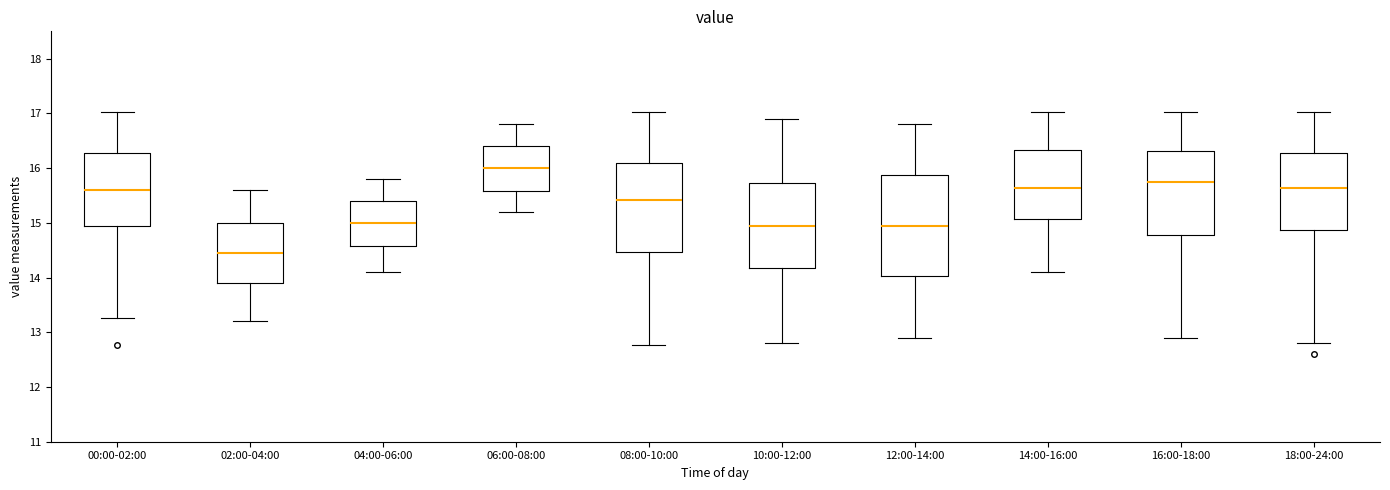

Reading left to right, read every box against the y-axis: the position of its median line, the range the box covers, and the ends of its whiskers. The values are not printed on the chart, so give them approximately, as read against the axis.

00:00-02:00: median 15.6, box 14.9 to 16.3, whiskers 13.3 to 17.0
02:00-04:00: median 14.5, box 13.9 to 15.0, whiskers 13.2 to 15.6
04:00-06:00: median 15.0, box 14.6 to 15.4, whiskers 14.1 to 15.8
06:00-08:00: median 16.0, box 15.6 to 16.4, whiskers 15.2 to 16.8
08:00-10:00: median 15.4, box 14.5 to 16.1, whiskers 12.8 to 17.0
10:00-12:00: median 15.0, box 14.2 to 15.7, whiskers 12.8 to 16.9
12:00-14:00: median 15.0, box 14.0 to 15.9, whiskers 12.9 to 16.8
14:00-16:00: median 15.6, box 15.1 to 16.3, whiskers 14.1 to 17.0
16:00-18:00: median 15.8, box 14.8 to 16.3, whiskers 12.9 to 17.0
18:00-24:00: median 15.6, box 14.9 to 16.3, whiskers 12.8 to 17.0